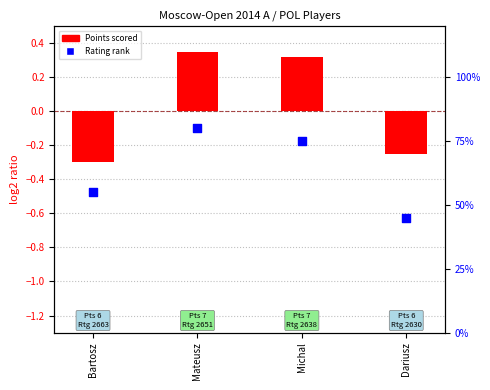

Which series has the widest spread of Y values?

Points scored